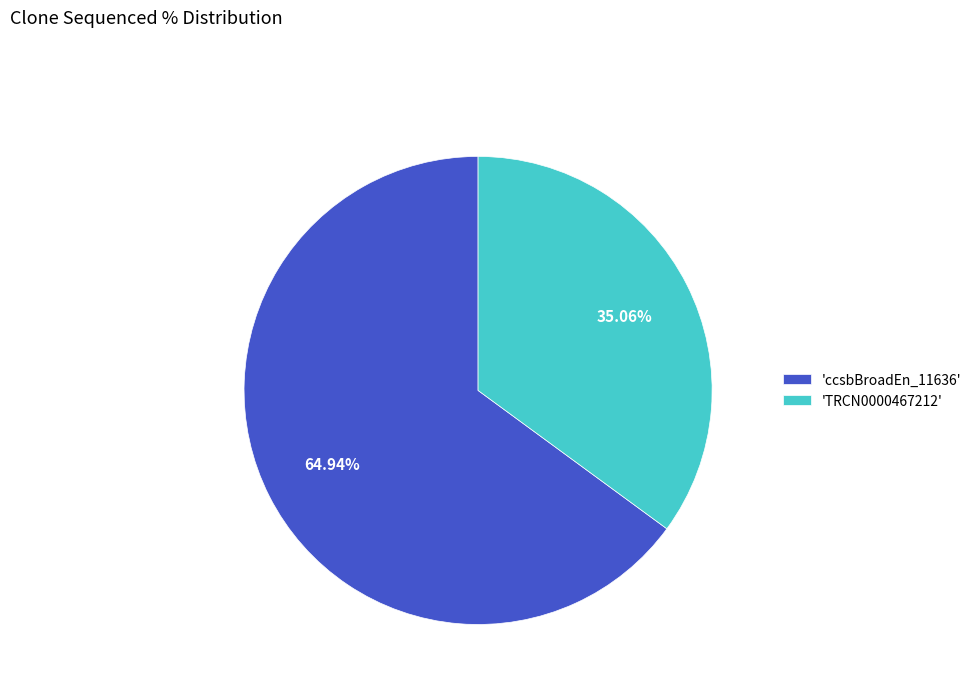

To the nearest percent, what is the difference between the largest and smallest slice percentages?

30%